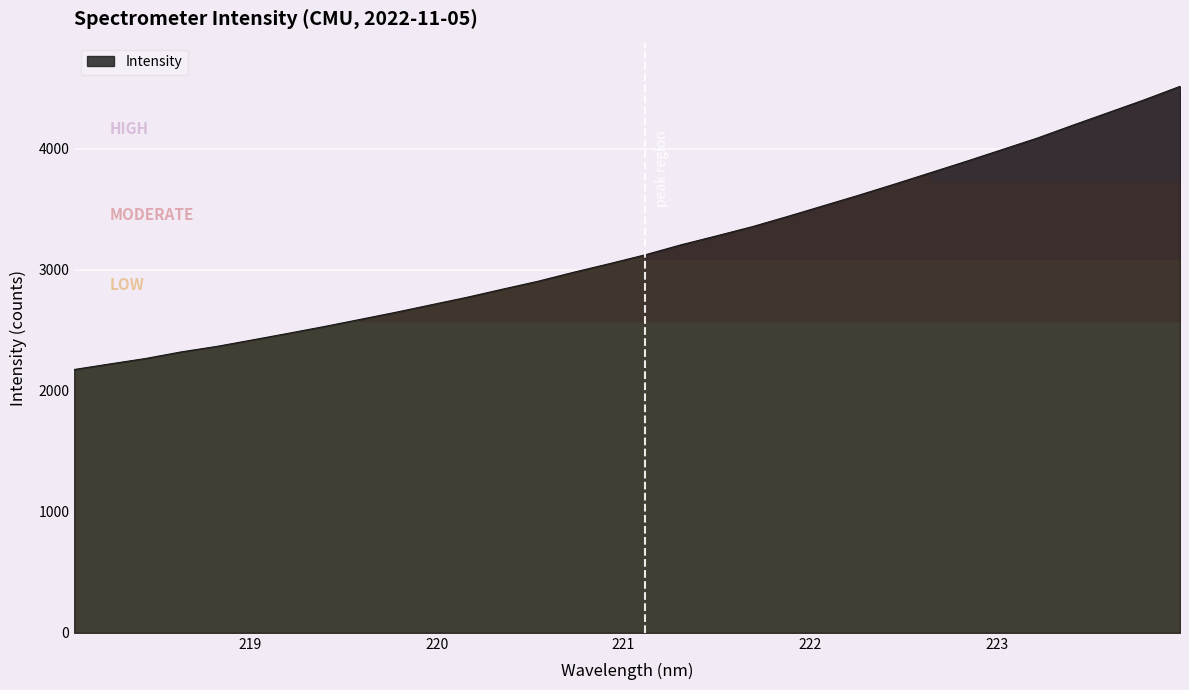

What is the maximum value shown in the chart?

4516.5